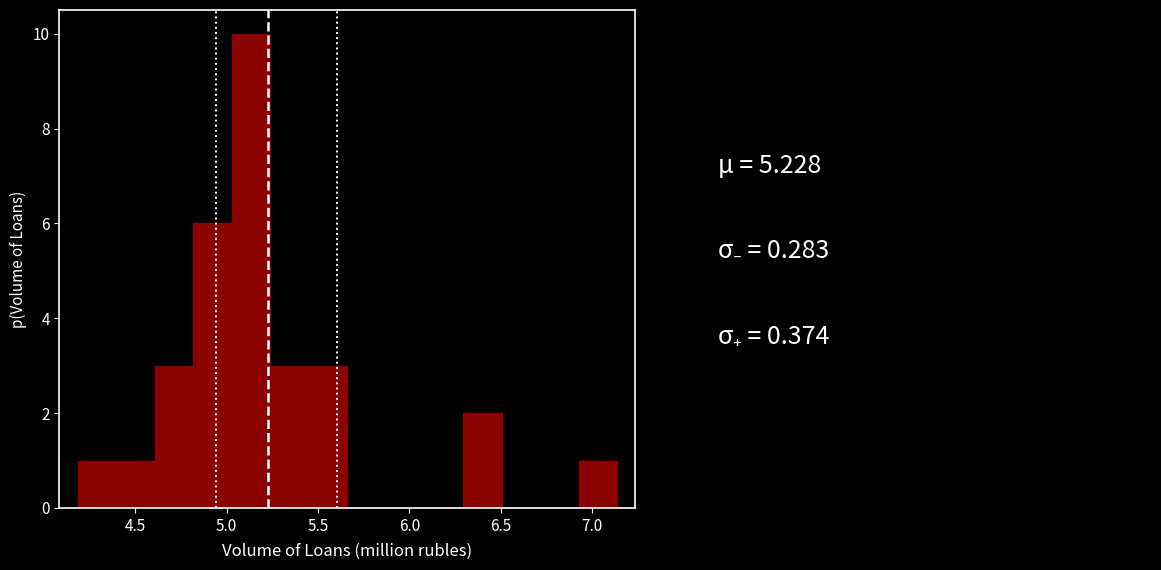

Over which range of the x-axis is the bar tallest?

5.05 to 5.25